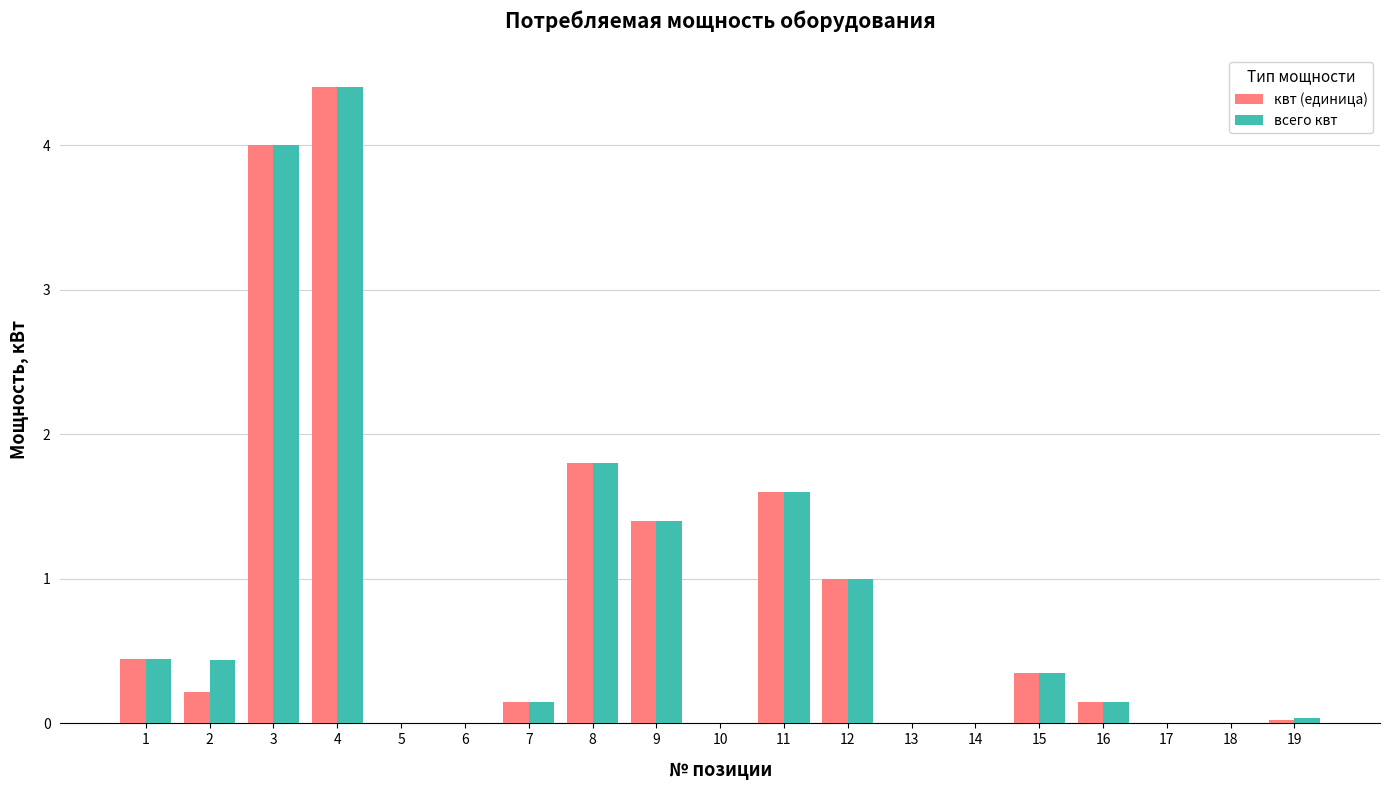

Where is всего квт nearest to the value 2?

8